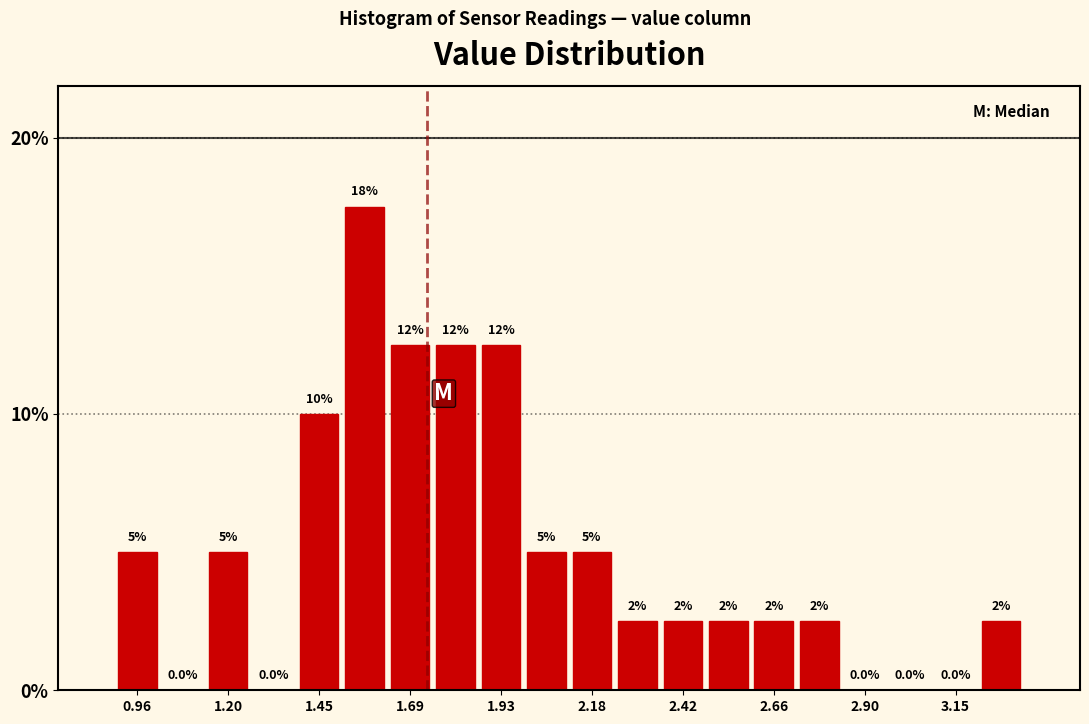

Around what value on the x-axis is the tallest bar? Give the approximate position of its centre, as read against the axis.

1.55